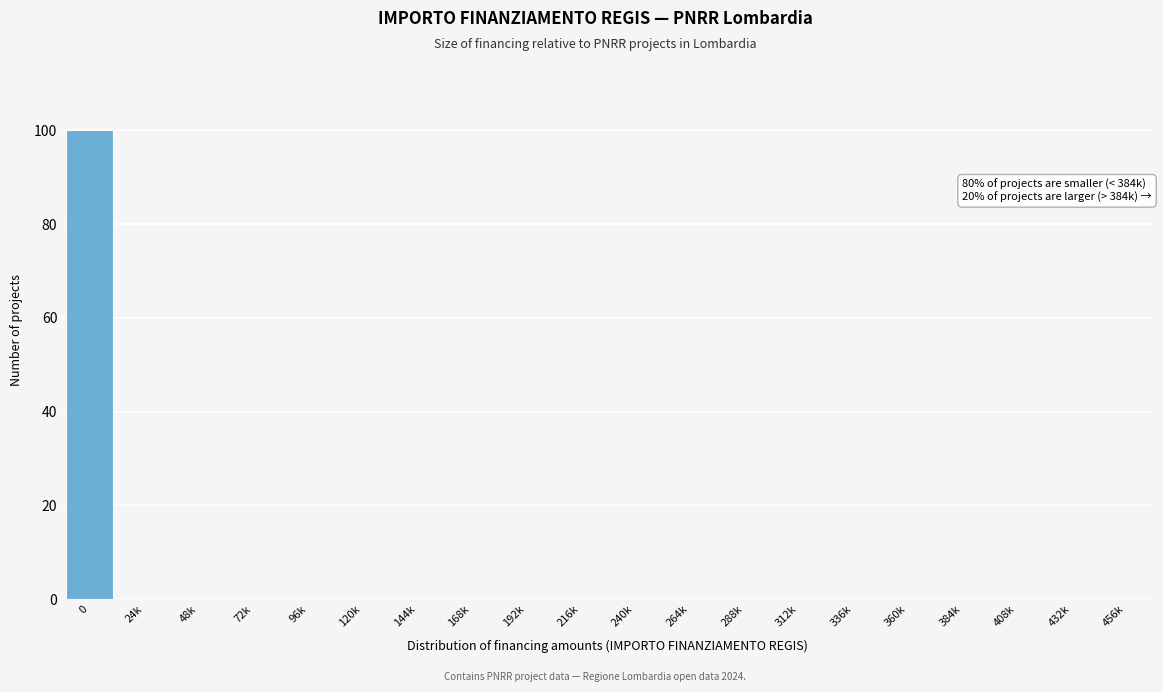

Reading left to right, transcribe all the data shown in this chart.

0=100	24k=0	48k=0	72k=0	96k=0	120k=0	144k=0	168k=0	192k=0	216k=0	240k=0	264k=0	288k=0	312k=0	336k=0	360k=0	384k=0	408k=0	432k=0	456k=0